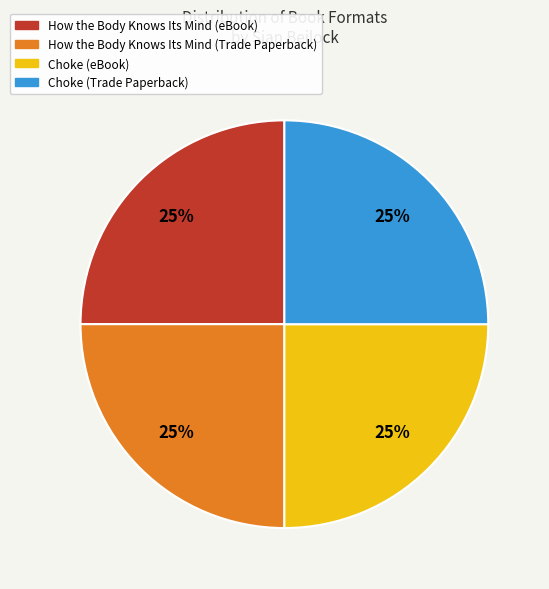

What percentage is the Choke (Trade Paperback) slice, to the nearest percent?

25%